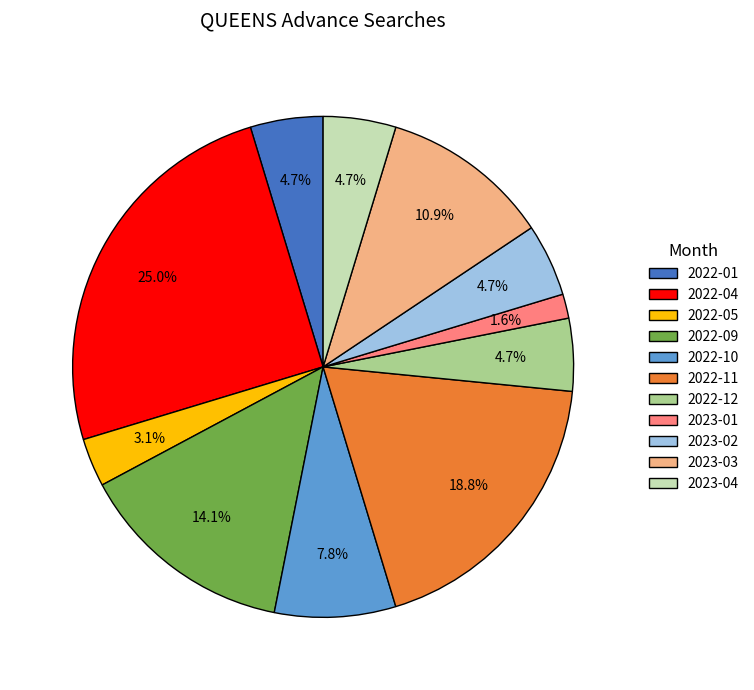

How many slices are in this pie chart?

11